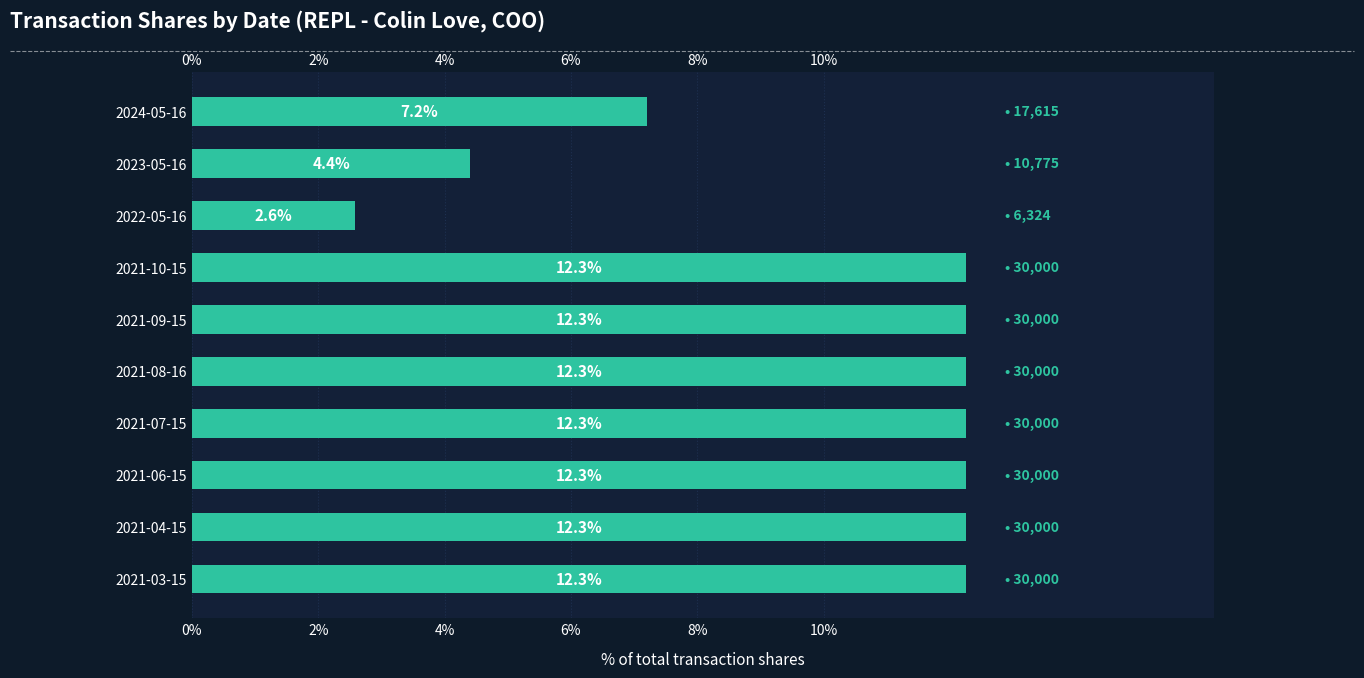

What is the difference between the maximum and minimum values?

9.7